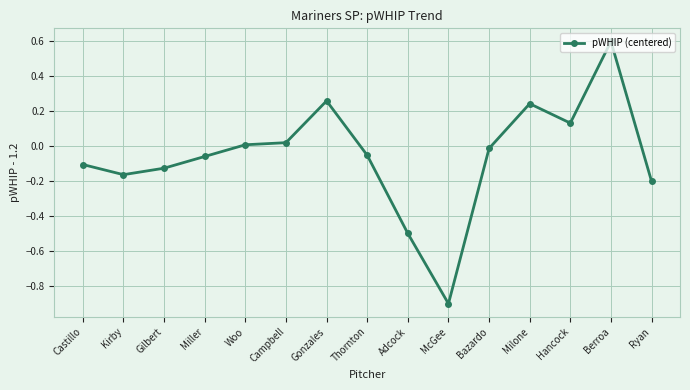

The value at Ryan is -0.3. True or false?

False